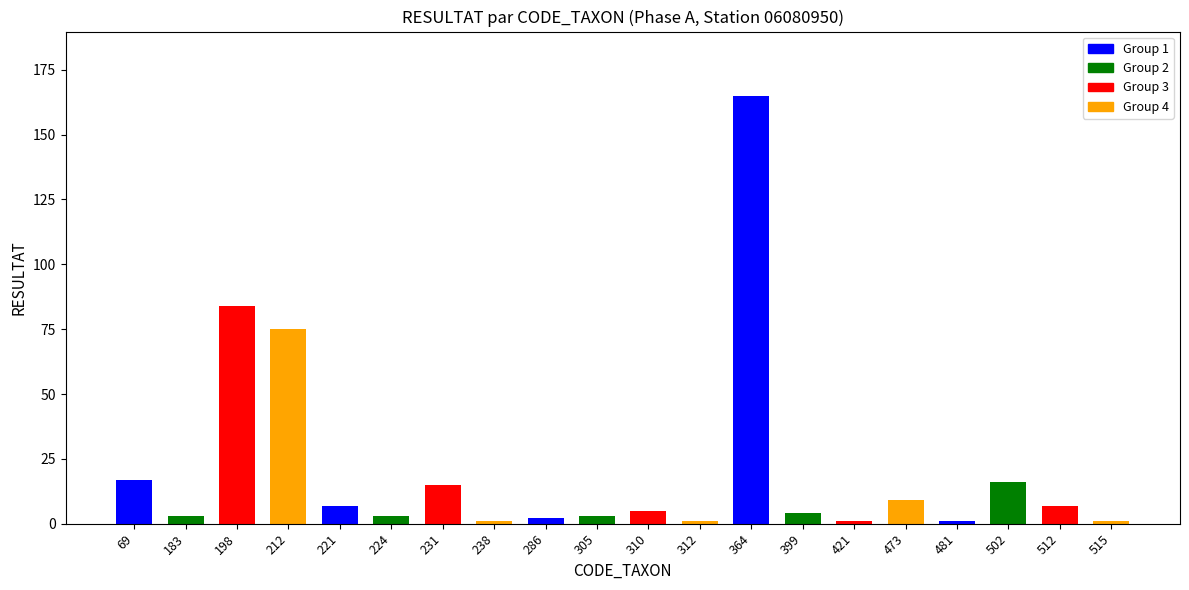

At which category does the chart reach its peak across all series?

364